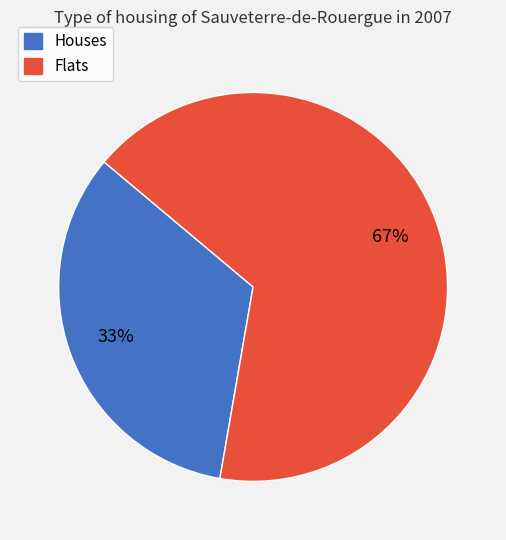

Do Houses and Flats together represent more than half of the pie?

Yes